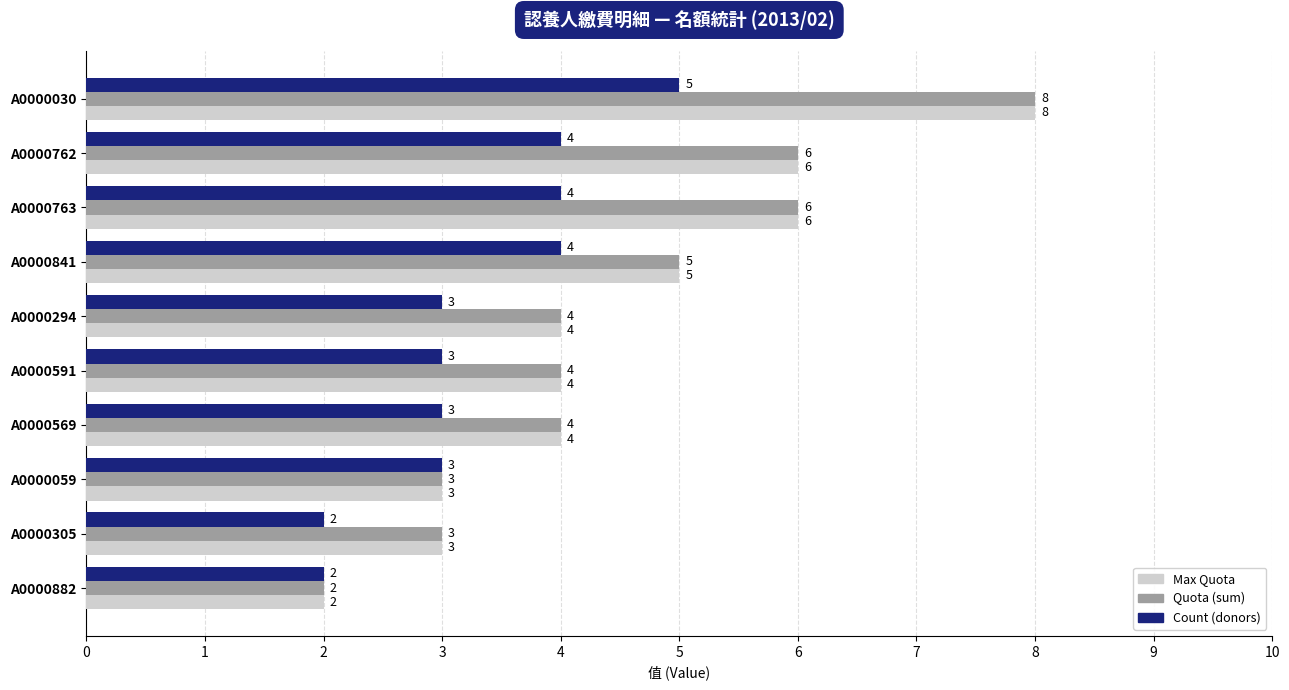

What is the highest value of the Count (donors) series?

5